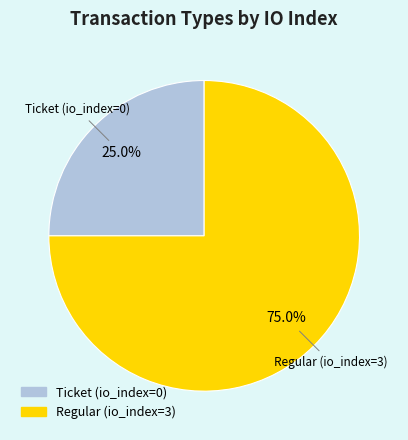

To the nearest percent, what is the difference between the Ticket (io_index=0) and Regular (io_index=3) slice percentages?

50%